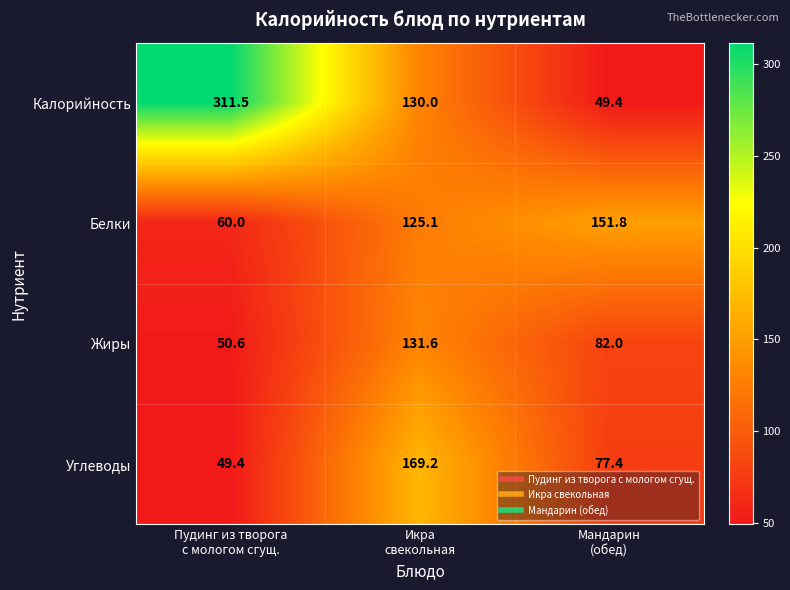

Between Пудинг из творога
с мологом сгущ. and Икра
свекольная, which series saw the biggest shift?

Калорийность